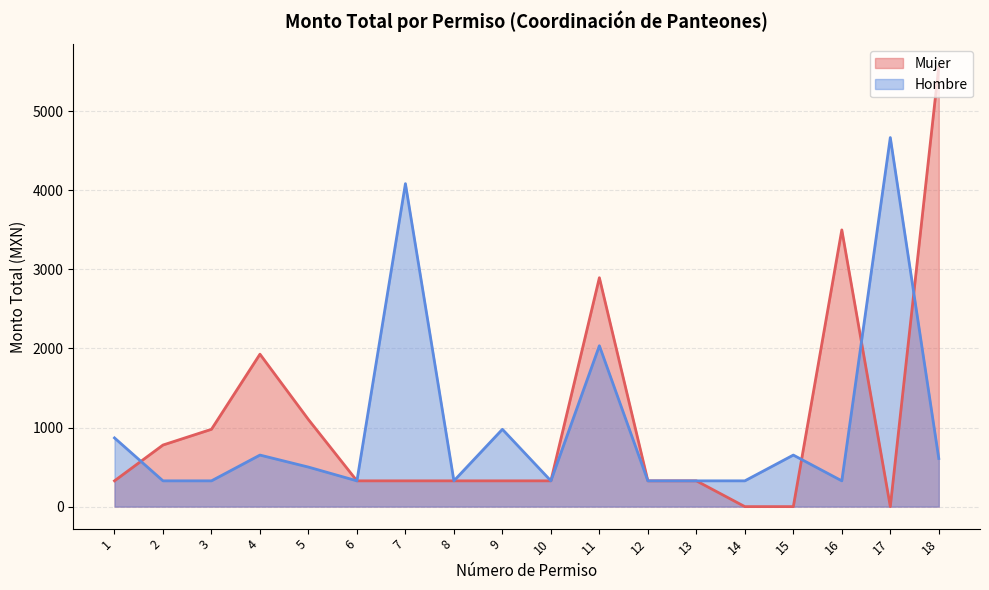

What is the total value across all series at 6?

652.0